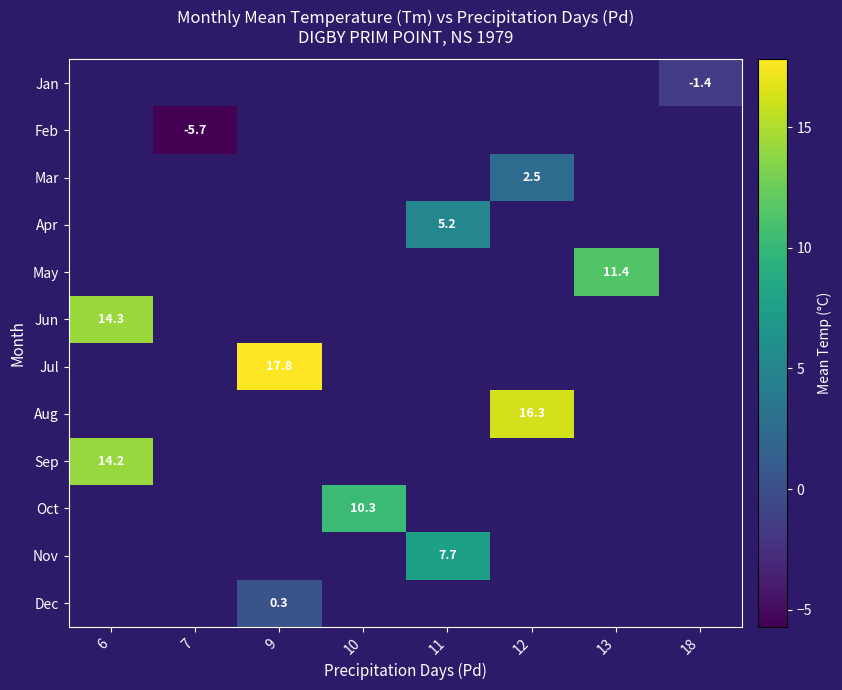

Count the number of data series in this chart.

12